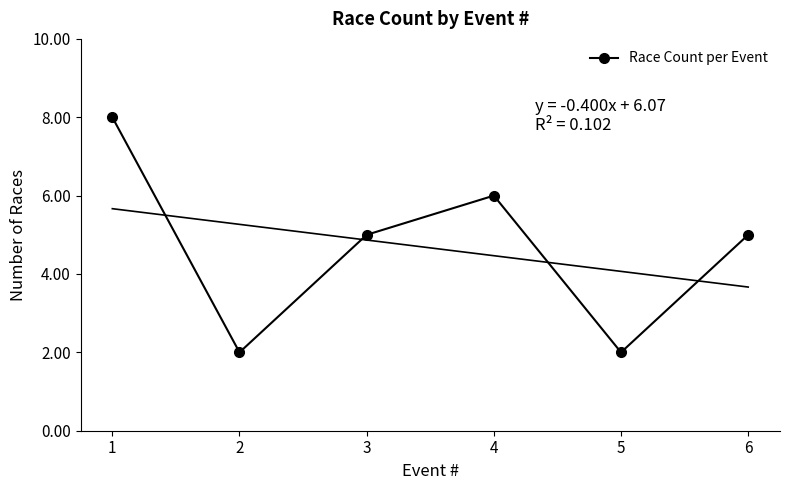

How many points are lower than both their immediate neighbors (excluding endpoints)?

2